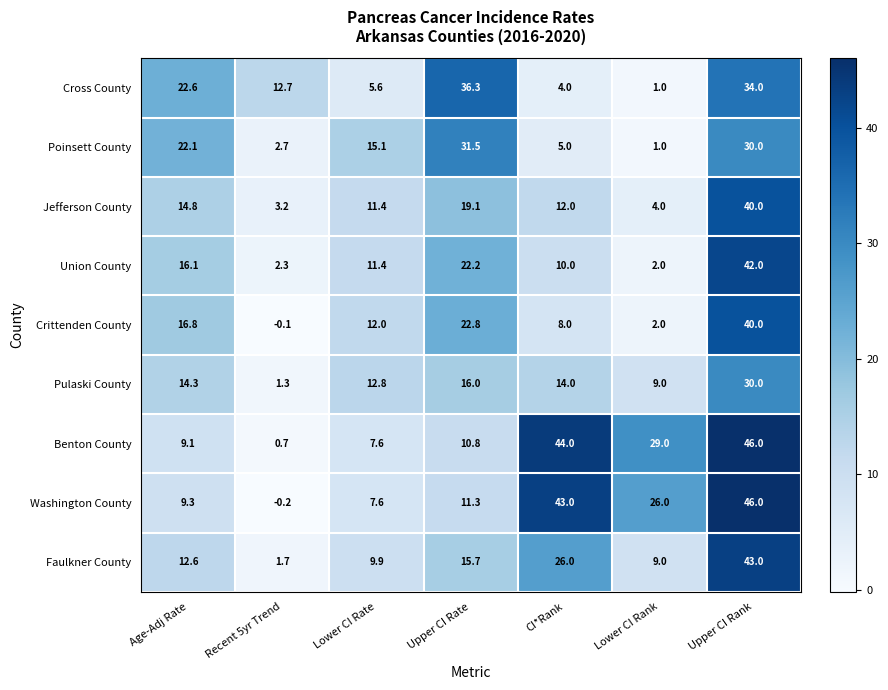

What is the difference between the maximum and minimum values in the Cross County series?

35.3